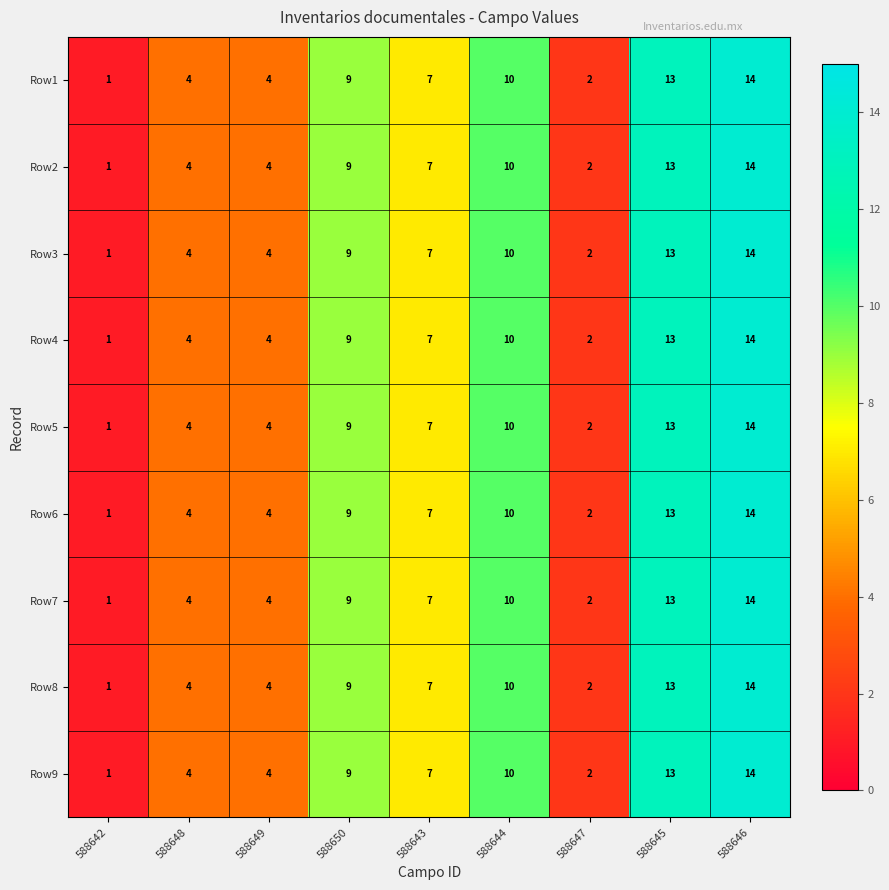

What is the total value across all series at 588646?

126